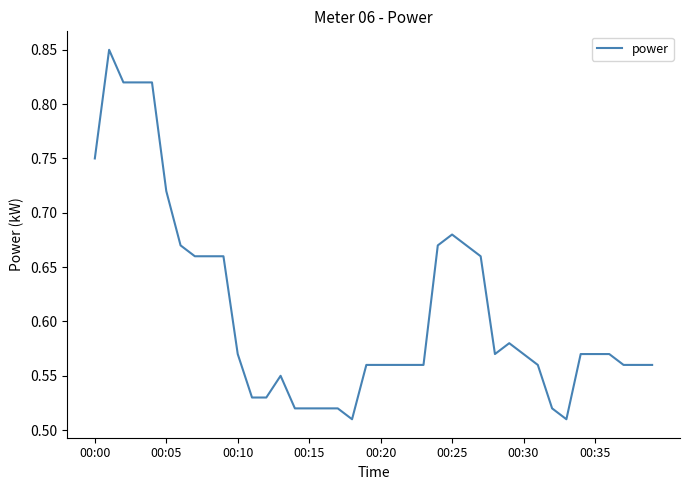

Reading right to left, list all the values displayed in this chart.

0.6	0.6	0.6	0.6	0.6	0.6	0.5	0.5	0.6	0.6	0.6	0.6	0.7	0.7	0.7	0.7	0.6	0.6	0.6	0.6	0.6	0.5	0.5	0.5	0.5	0.5	0.6	0.5	0.5	0.6	0.7	0.7	0.7	0.7	0.7	0.8	0.8	0.8	0.8	0.8